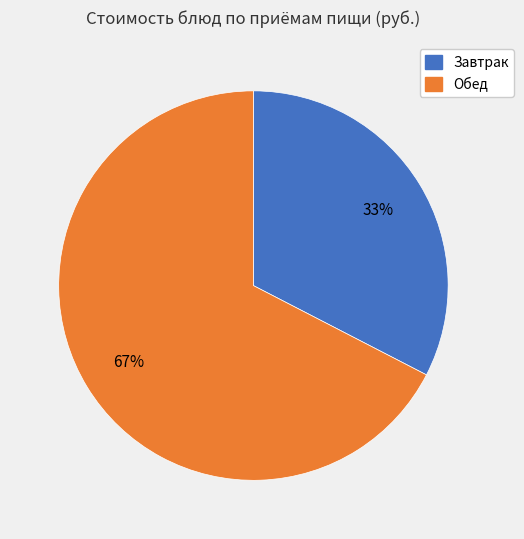

How many slices are in this pie chart?

2